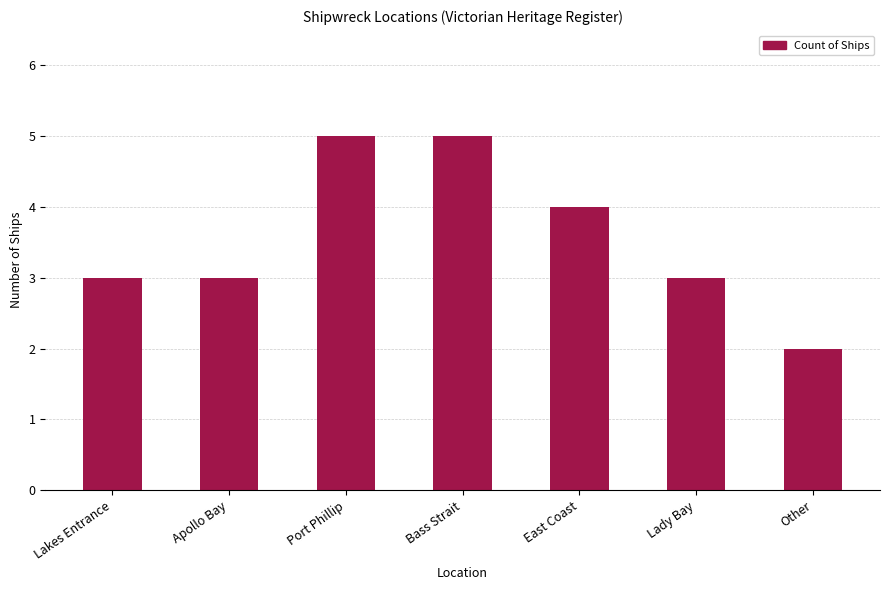

Reading left to right, transcribe all the data shown in this chart.

Lakes Entrance=3	Apollo Bay=3	Port Phillip=5	Bass Strait=5	East Coast=4	Lady Bay=3	Other=2